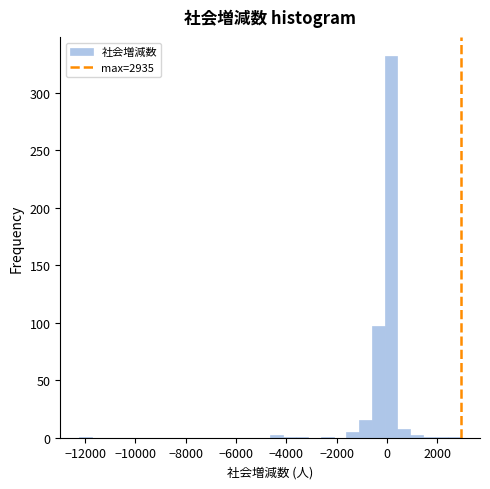

Around what value on the x-axis is the tallest bar? Give the approximate position of its centre, as read against the axis.

200